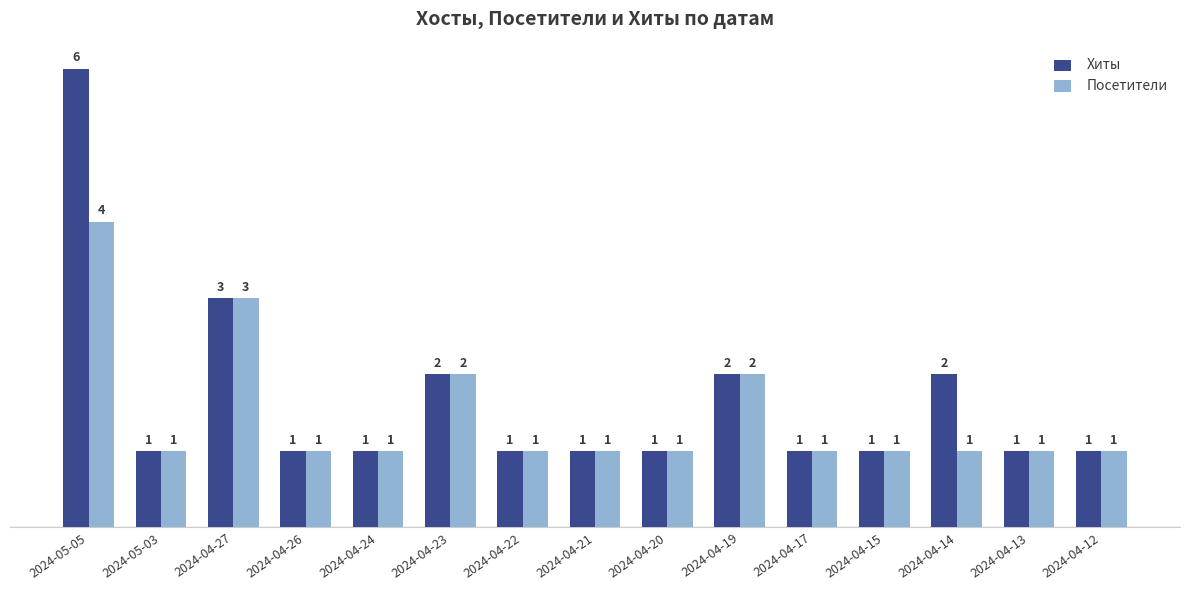

Which series has the largest total across all categories?

Хиты